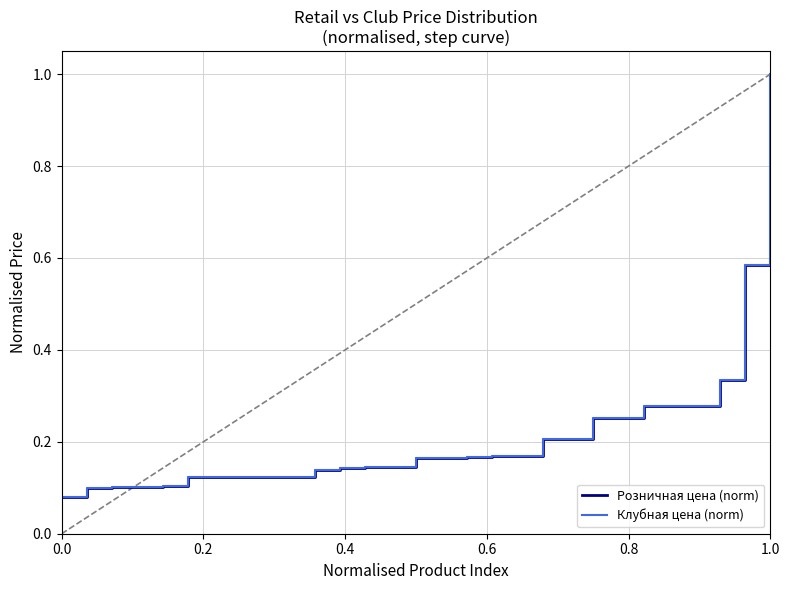

Is this an area chart (filled region under the line)?

No